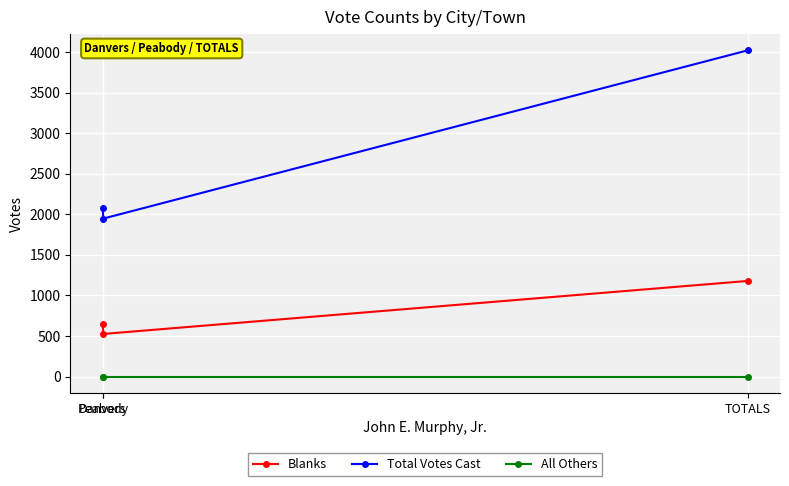

How many values in the Total Votes Cast series are below 2073?

1